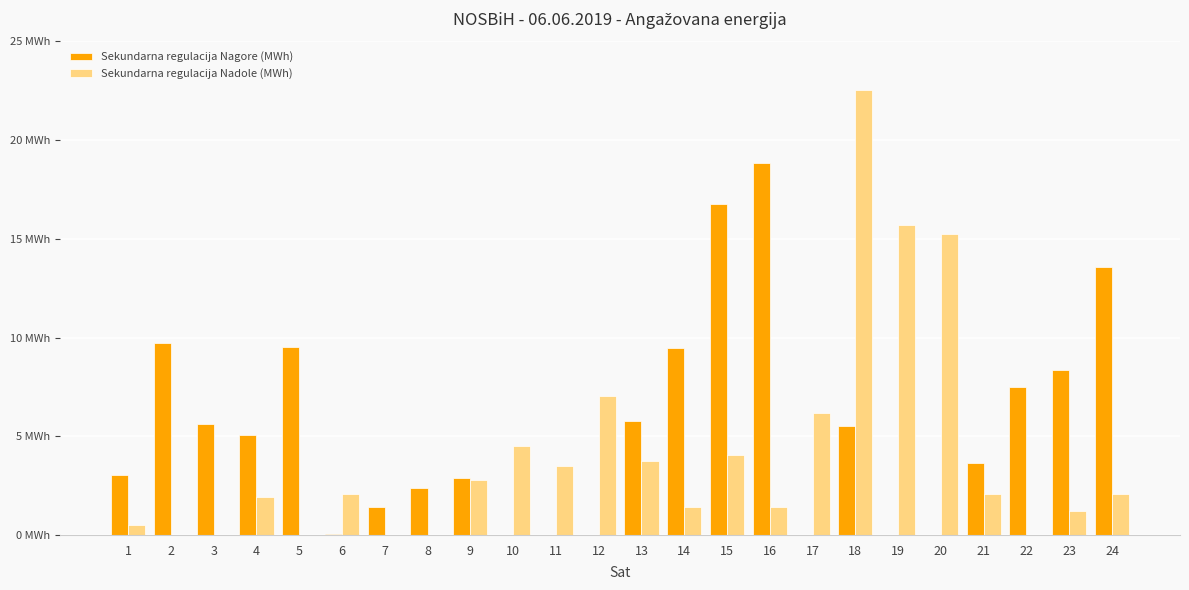

Between 6 and 10, which series saw the biggest shift?

Sekundarna regulacija Nadole (MWh)